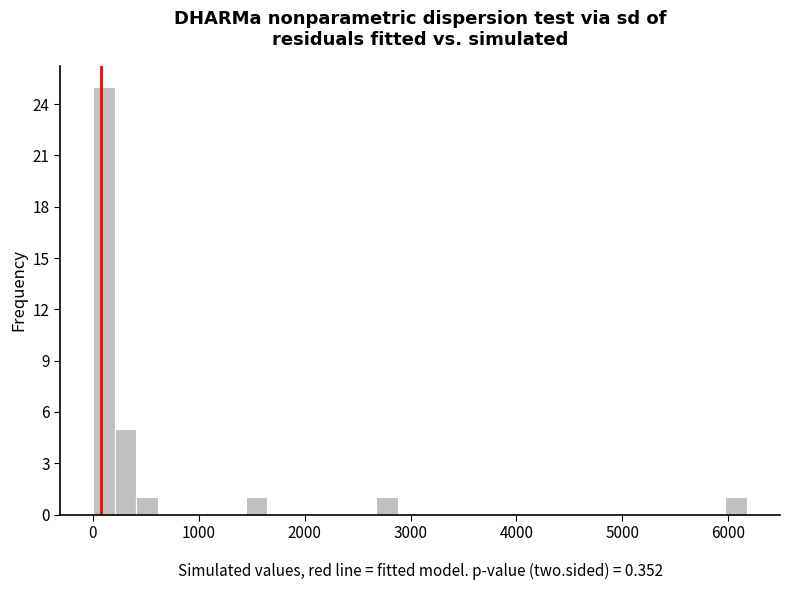

Read against the x-axis, roughly where is the centre of the tallest bar?

100